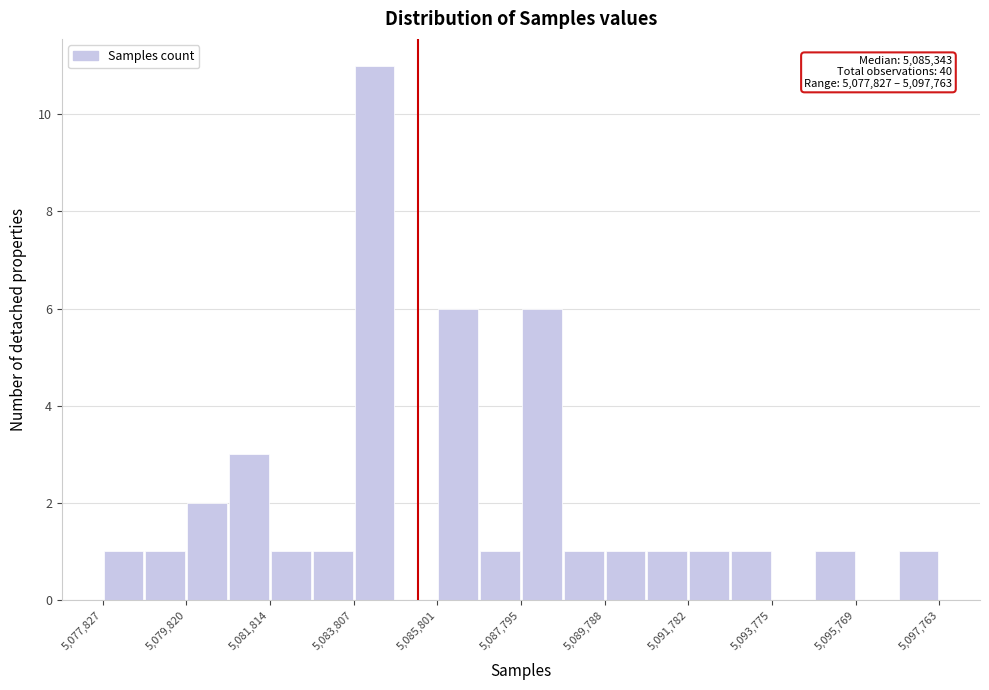

Which range on the x-axis has the tallest bar?

5083800 to 5084800